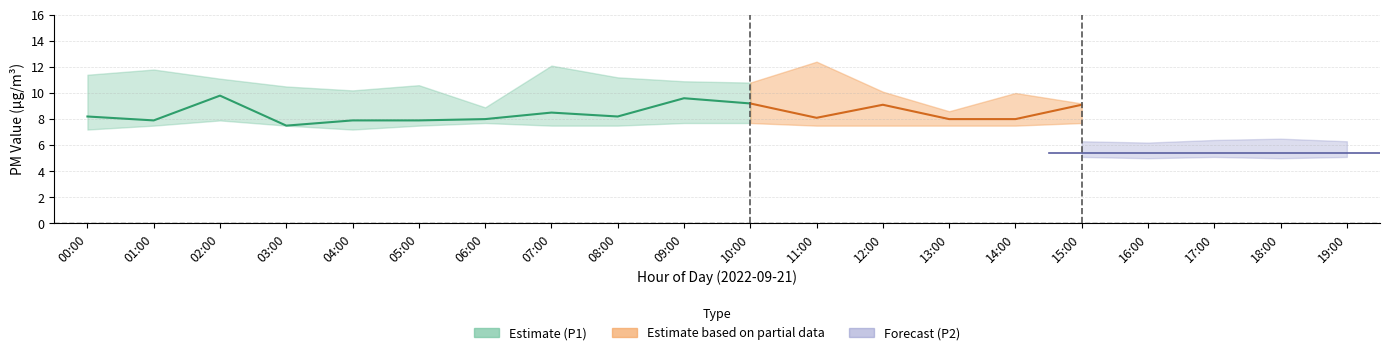

What is the label of the 12th point from the right?

08:00